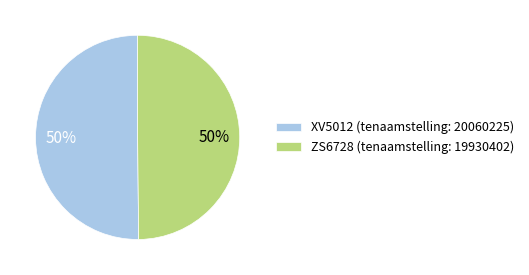

What percentage is the XV5012 (tenaamstelling: 20060225) slice, to the nearest percent?

50%